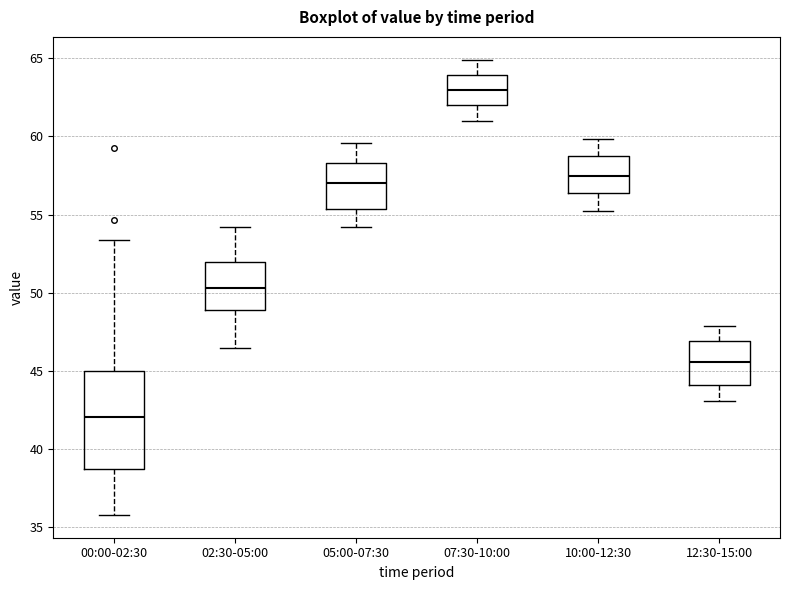

Where is the lower edge of the box for 12:30-15:00 on the y-axis? The values are not printed on the chart, so give them approximately, as read against the axis.

44.0